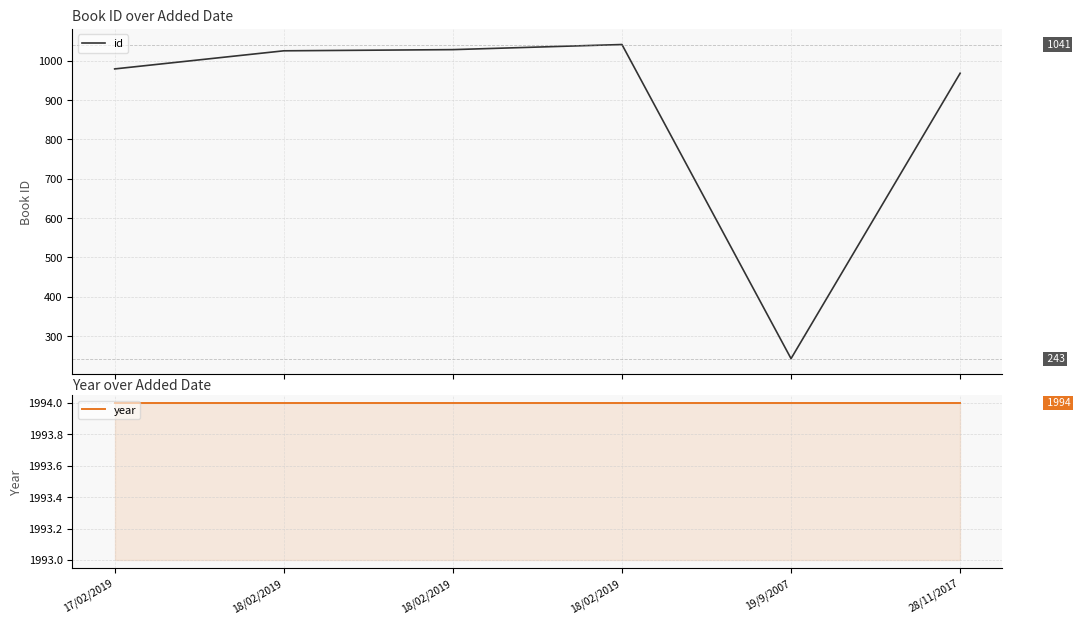

Reading left to right, transcribe all the data shown in this chart.

id: 979	1025	1028	1041	243	968
year: 1994	1994	1994	1994	1994	1994